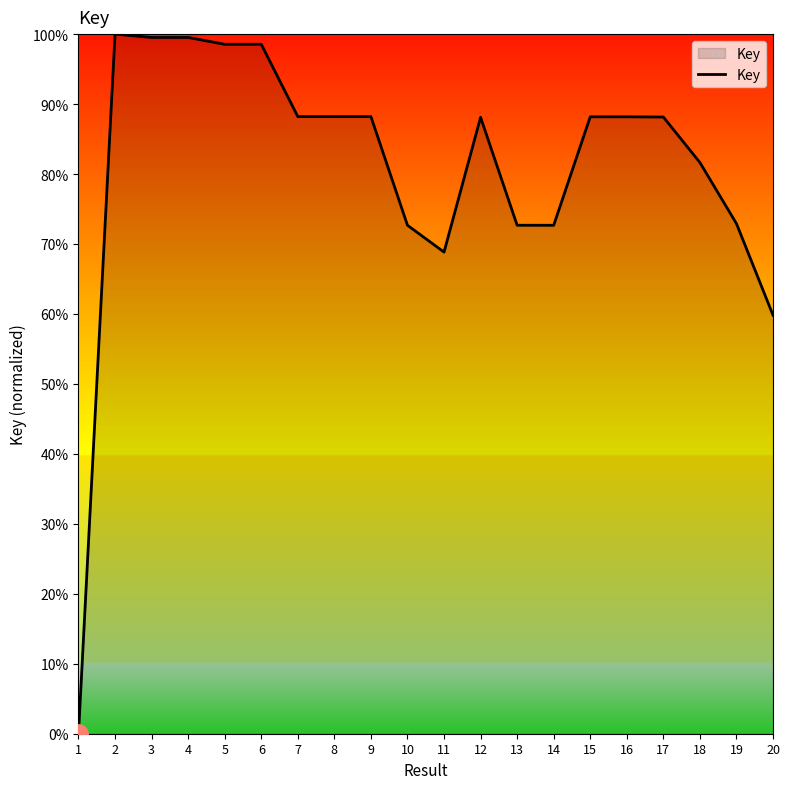

What is the ratio of the value at 16 to the value at 10?

1.2